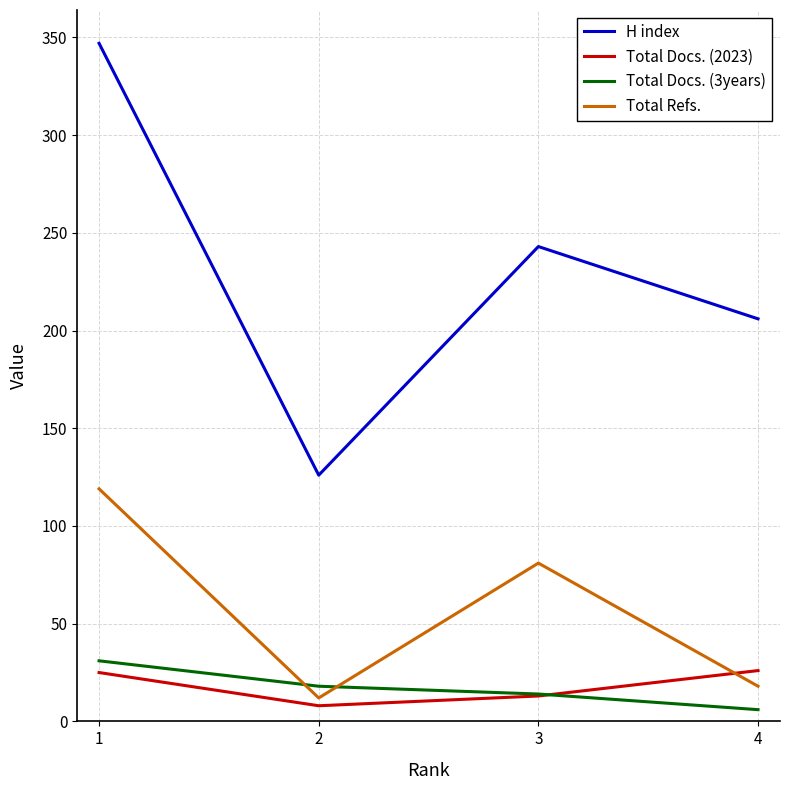

What is the total value across all series at 2?

164